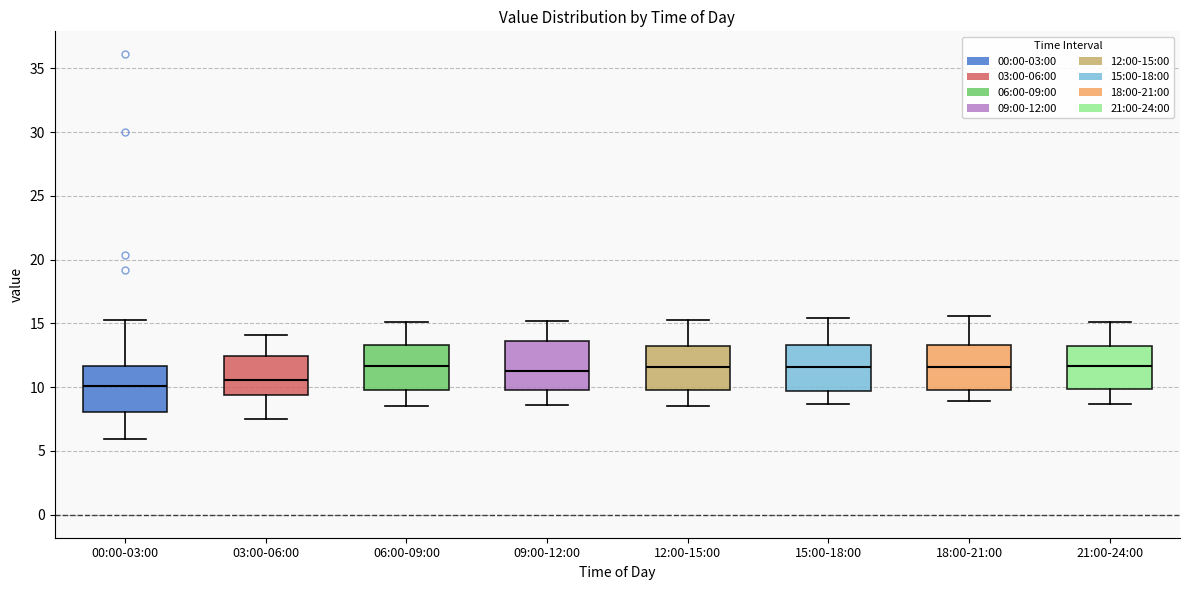

Reading left to right, transcribe this box plot: for each box, give where its median line is, the range the box spans, and where its two whiskers end, as read against the y-axis. The values are not printed on the chart, so give them approximately, as read against the axis.

00:00-03:00: median 10.0, box 8.0 to 11.5, whiskers 6.0 to 15.0
03:00-06:00: median 10.5, box 9.5 to 12.5, whiskers 7.5 to 14.0
06:00-09:00: median 11.5, box 10.0 to 13.5, whiskers 8.5 to 15.0
09:00-12:00: median 11.5, box 10.0 to 13.5, whiskers 8.5 to 15.0
12:00-15:00: median 11.5, box 10.0 to 13.0, whiskers 8.5 to 15.5
15:00-18:00: median 11.5, box 9.5 to 13.5, whiskers 8.5 to 15.5
18:00-21:00: median 11.5, box 10.0 to 13.5, whiskers 9.0 to 15.5
21:00-24:00: median 11.5, box 10.0 to 13.5, whiskers 8.5 to 15.0